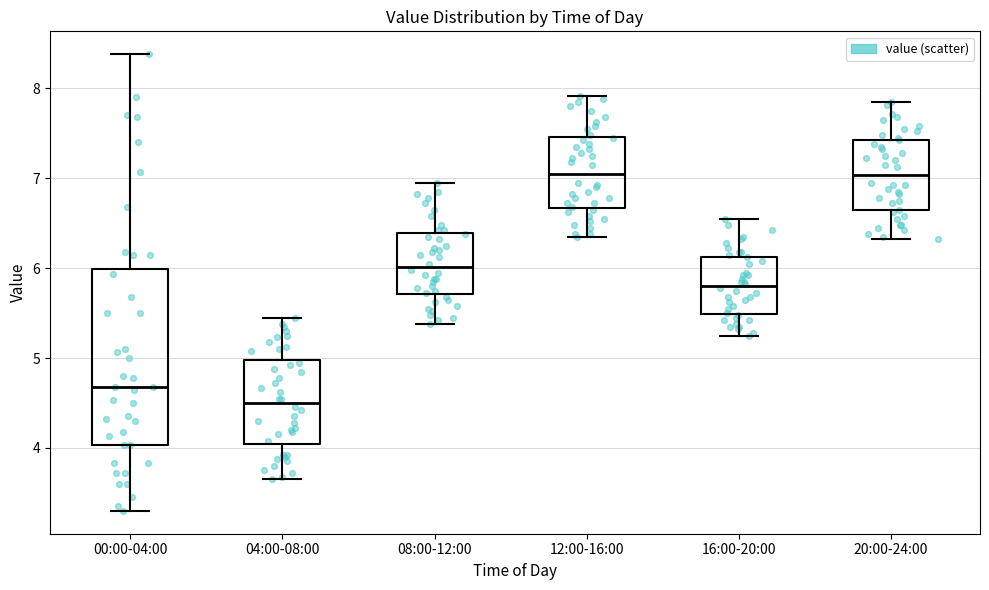

Where is the lower edge of the box for 04:00-08:00 on the y-axis? The values are not printed on the chart, so give them approximately, as read against the axis.

4.0